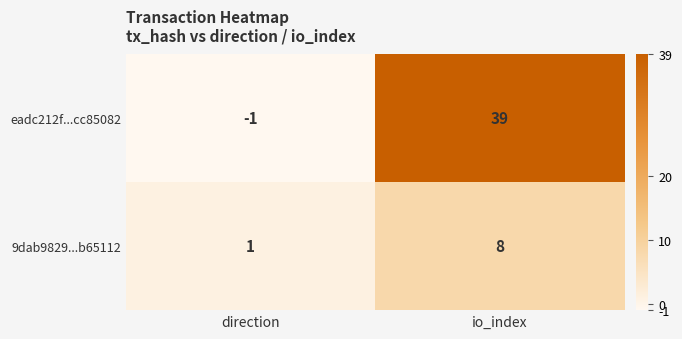

Reading right to left, extract all data points from this chart.

eadc212f...cc85082: 39	-1
9dab9829...b65112: 8	1